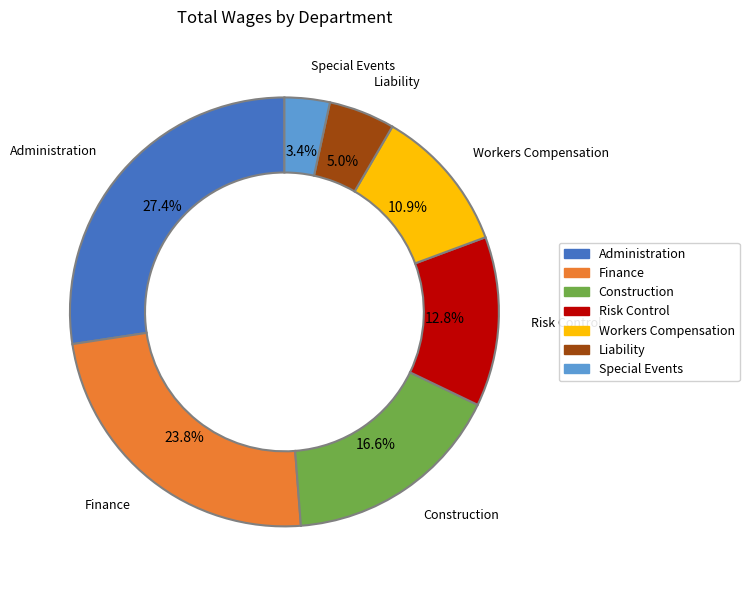

To the nearest percent, what is the combined percentage of Special Events and Construction?

20%